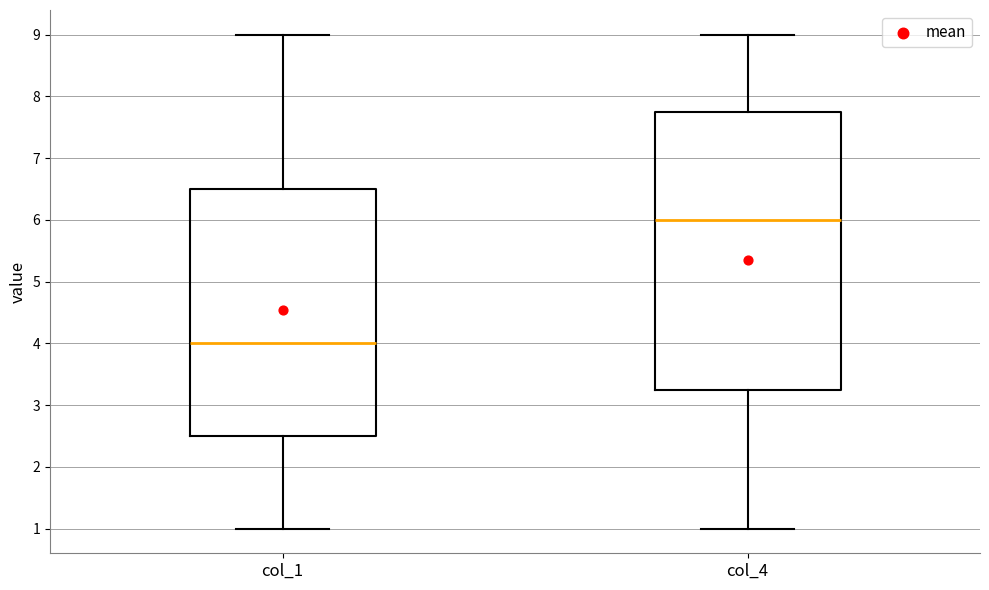

Which box's median line is the lowest?

col_1